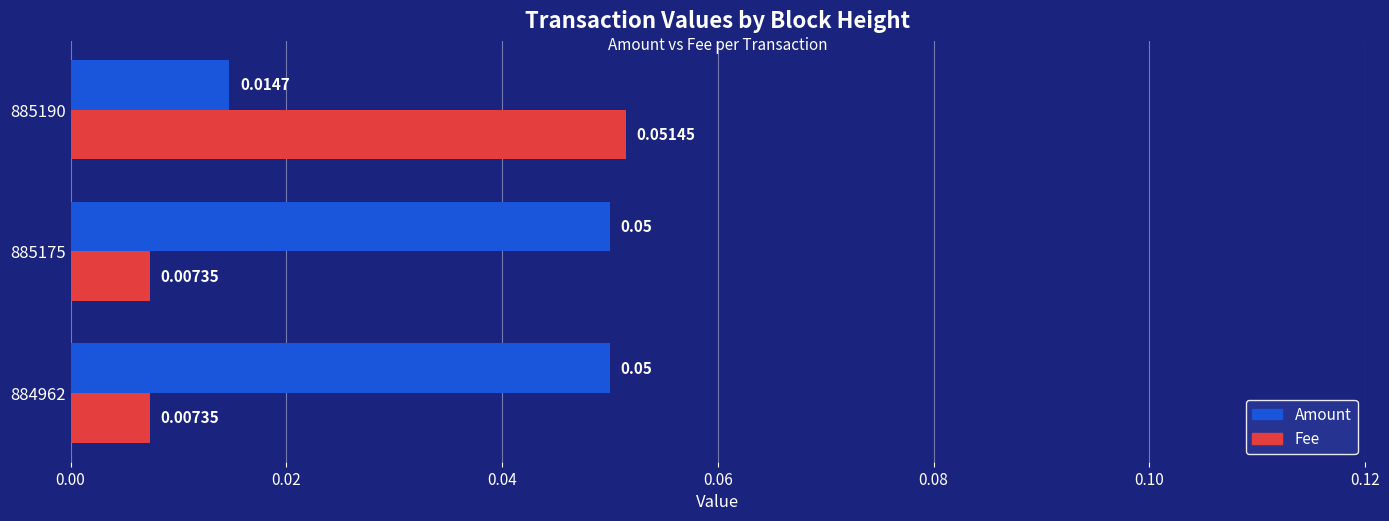

Count the Fee values in the range 0 to 1.

3